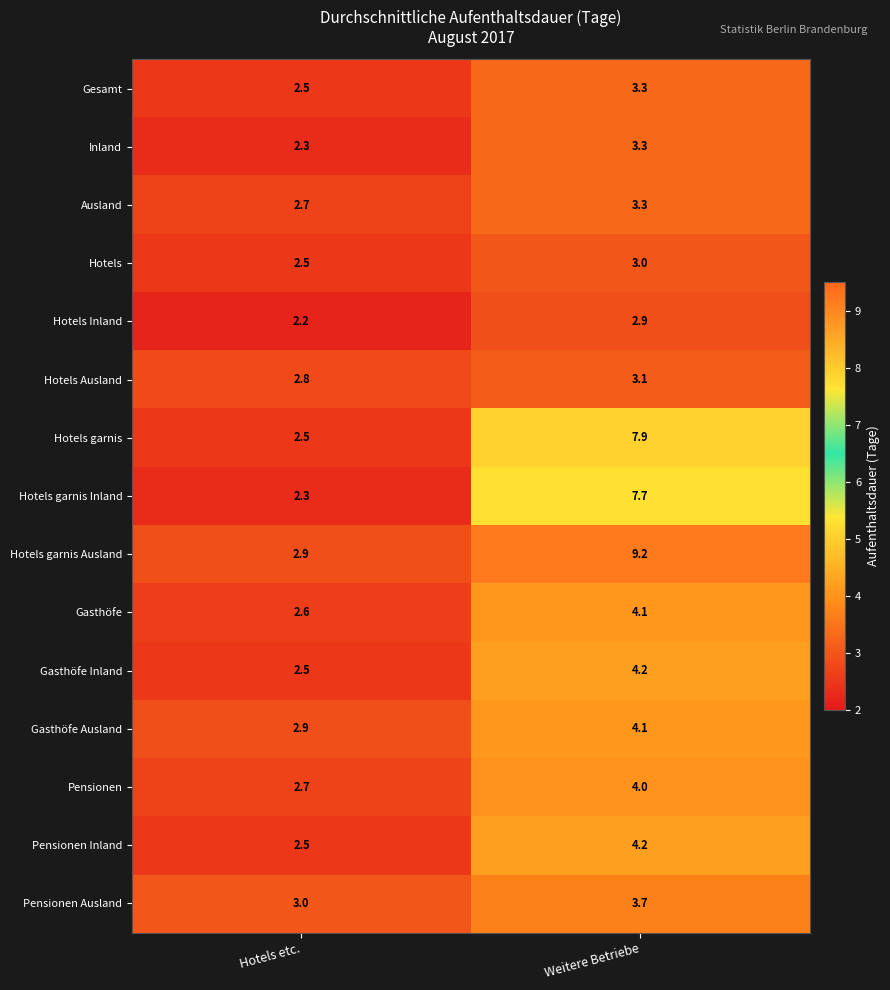

What is the sum of all Pensionen Inland values?

6.7